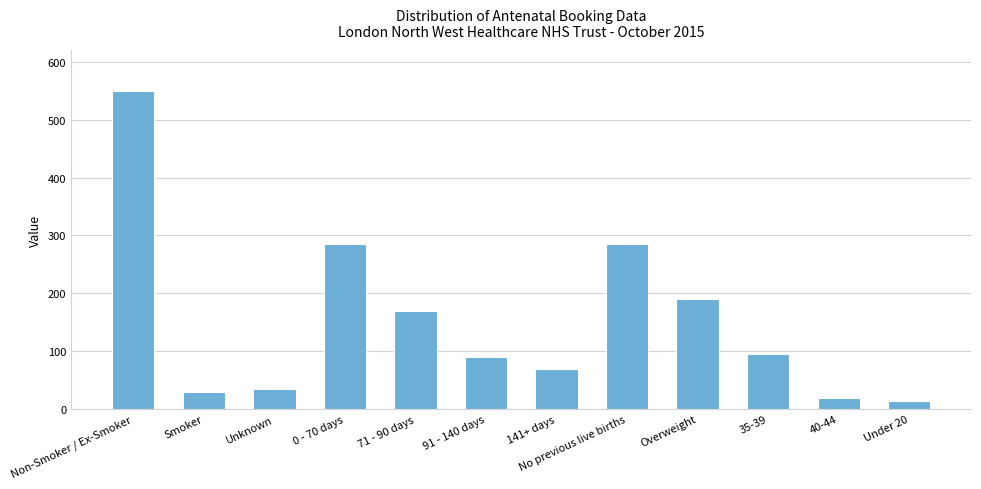

What is the ratio of the value at 91 - 140 days to the value at 71 - 90 days?

0.5